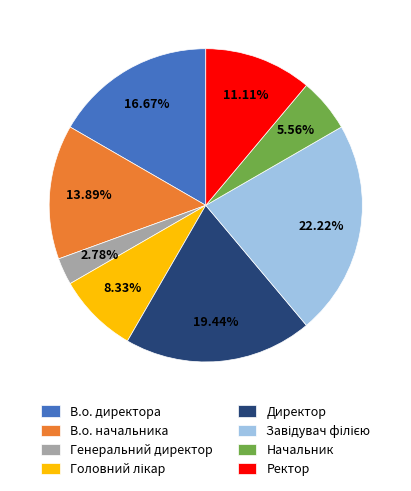

The В.о. начальника slice represents 14% of the pie. True or false?

True